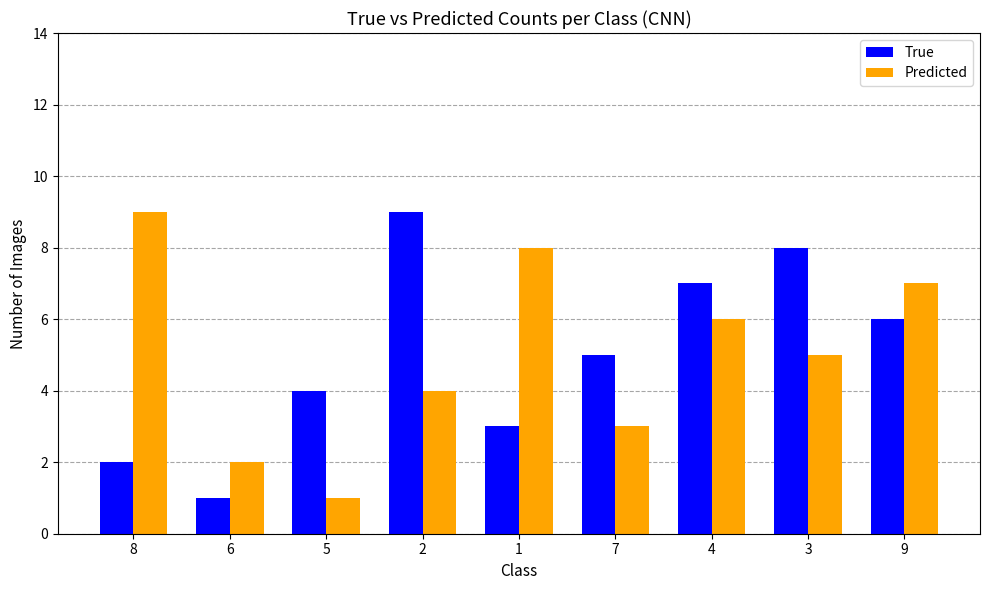

Are the bars grouped side by side (vs. stacked)?

Yes